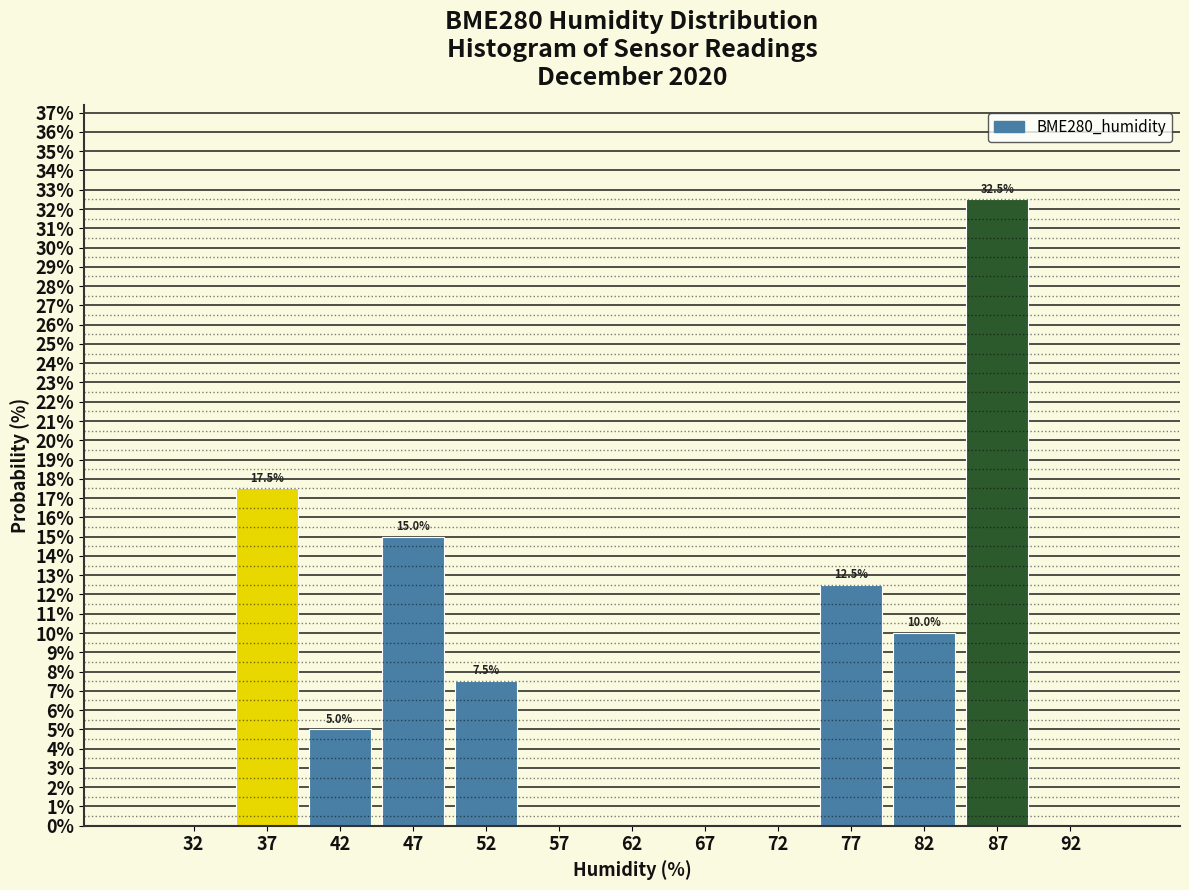

Over which range of the x-axis is the bar tallest?

85 to 90